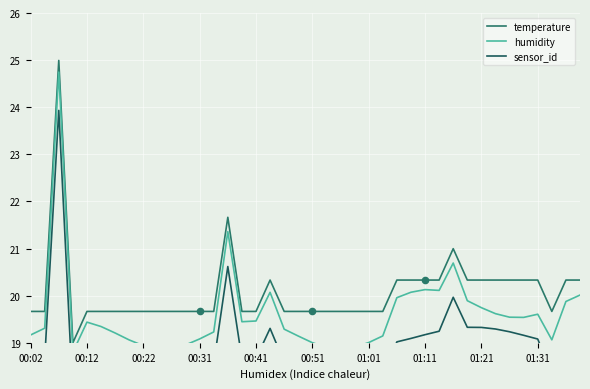

What is the total value across all series at 31?

59.6